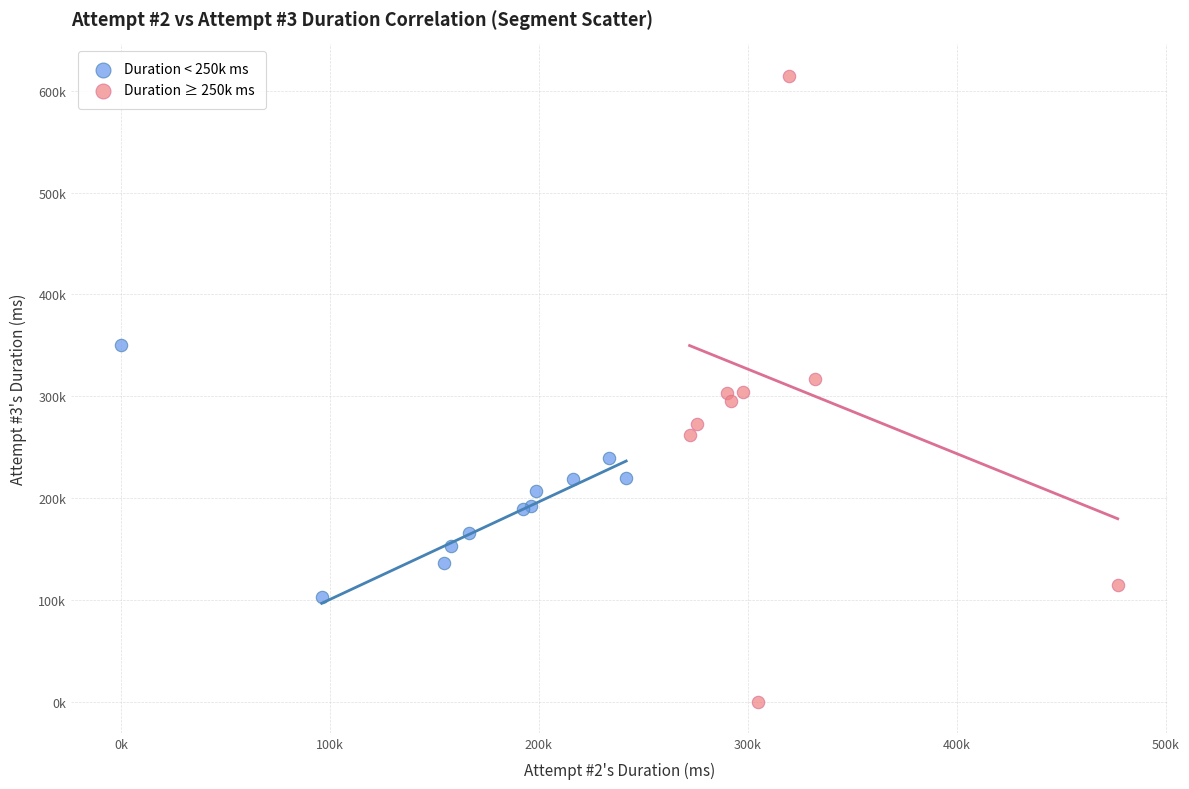

Which series reaches the minimum Y coordinate?

Duration ≥ 250k ms